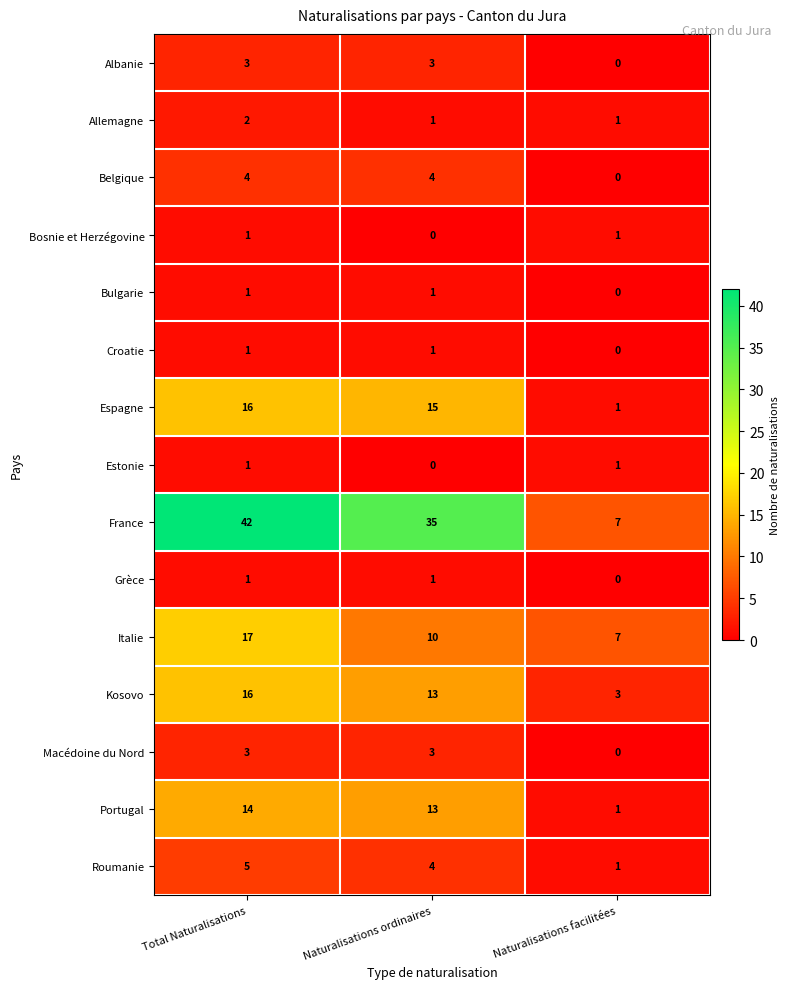

What is the difference between the maximum and minimum values in the Espagne series?

15